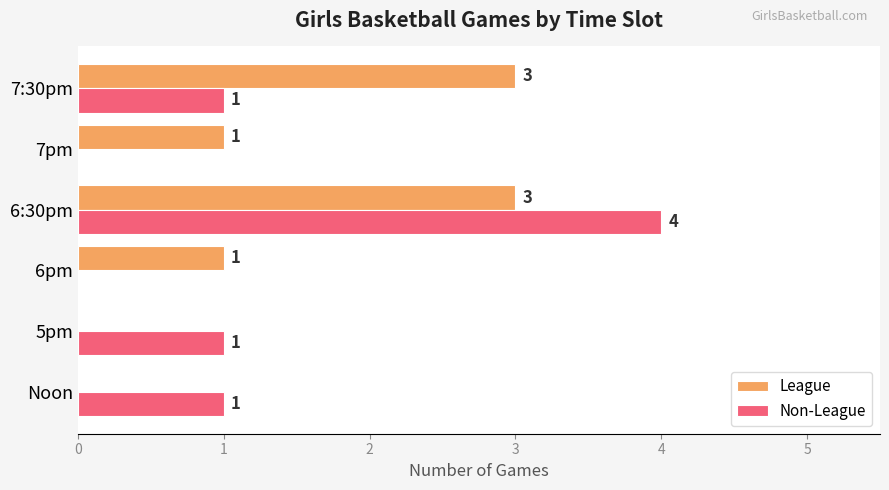

Which series changed the most between 6:30pm and 7pm?

Non-League